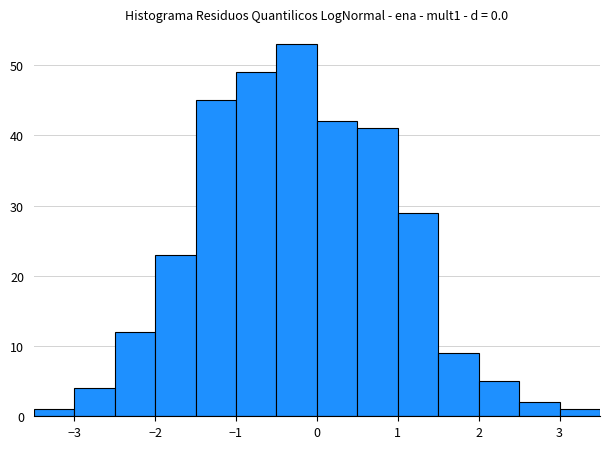

Reading left to right, transcribe this chart: for each bar, give the range it covers on the x-axis and its height. The values are not printed on the chart, so give them approximately, as read against the axis.

-3.5 to -3.0: 1
-3.0 to -2.5: 4
-2.5 to -2.0: 12
-2.0 to -1.5: 23
-1.5 to -1.0: 45
-1.0 to -0.5: 49
-0.5 to 0.0: 53
0.0 to 0.5: 42
0.5 to 1.0: 41
1.0 to 1.5: 29
1.5 to 2.0: 9
2.0 to 2.5: 5
2.5 to 3.0: 2
3.0 to 3.5: 1